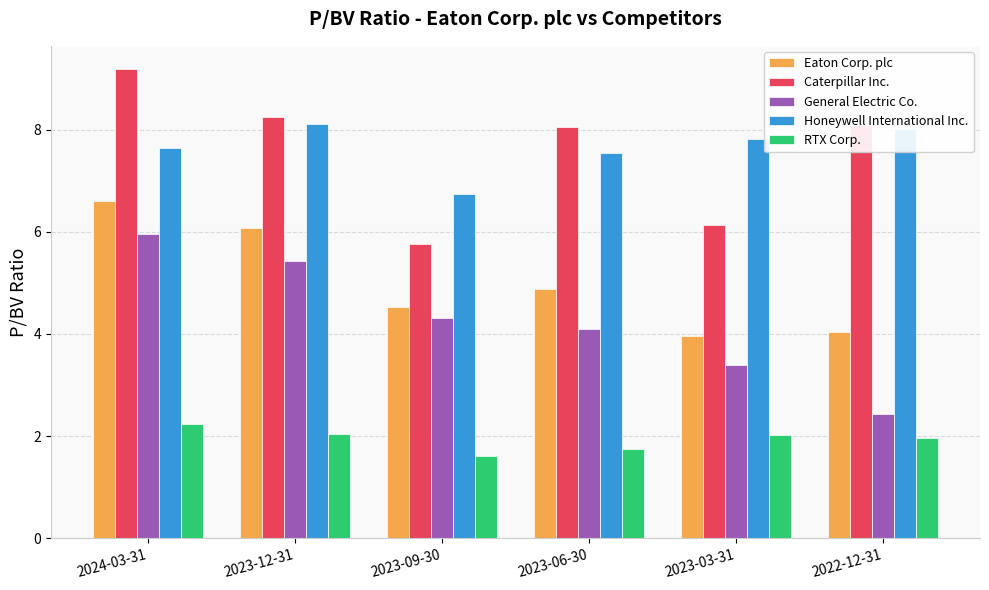

What is the total value across all series at 2022-12-31?

24.6